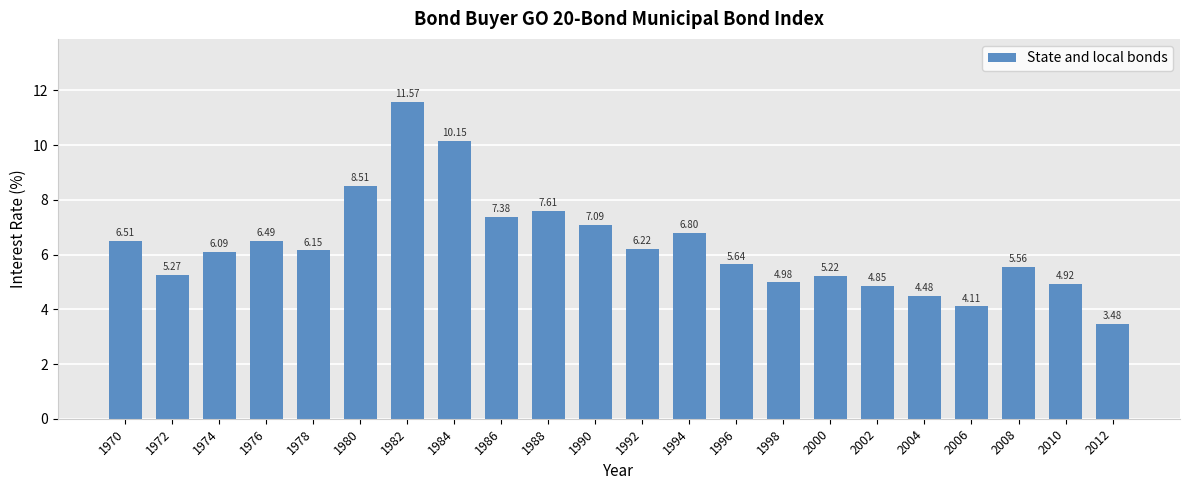

What is the sum of the values at 1994 and 2012?

10.3